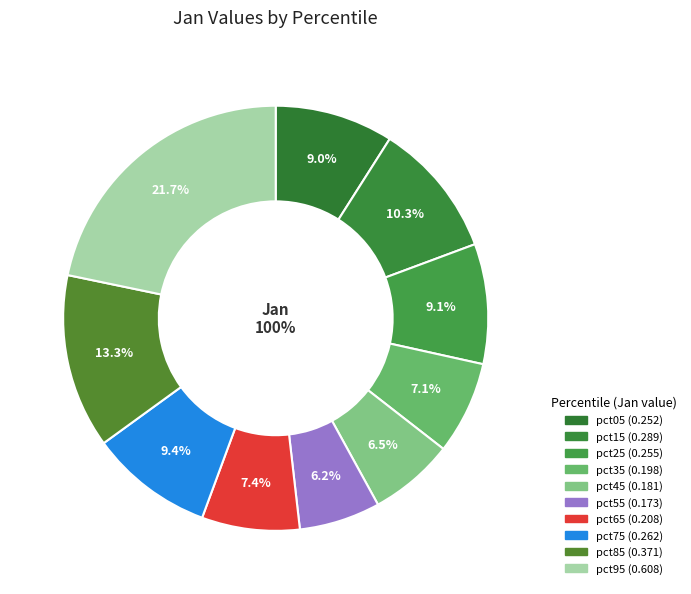

How much of the chart is everything except pct35?

92.9%